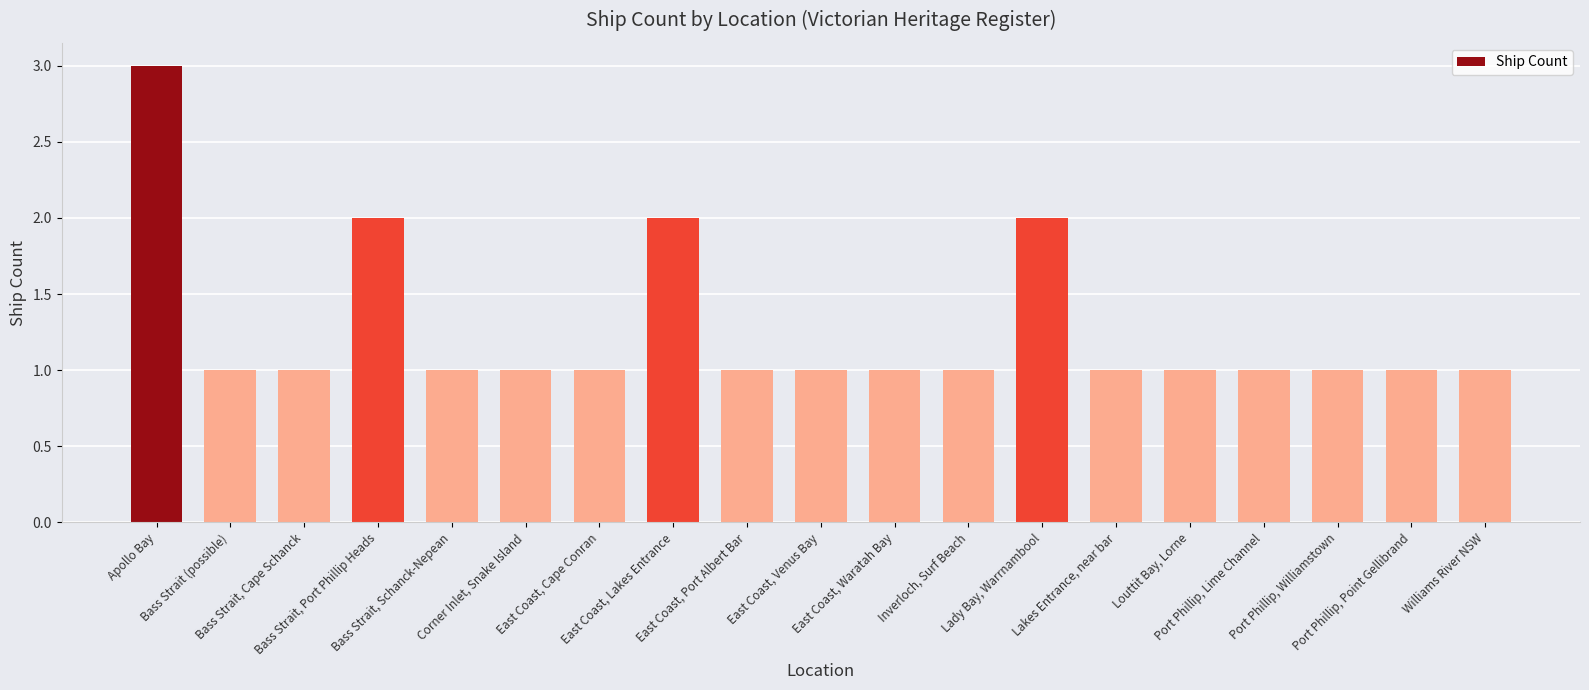

What is the value of the 9th bar from the left?

1